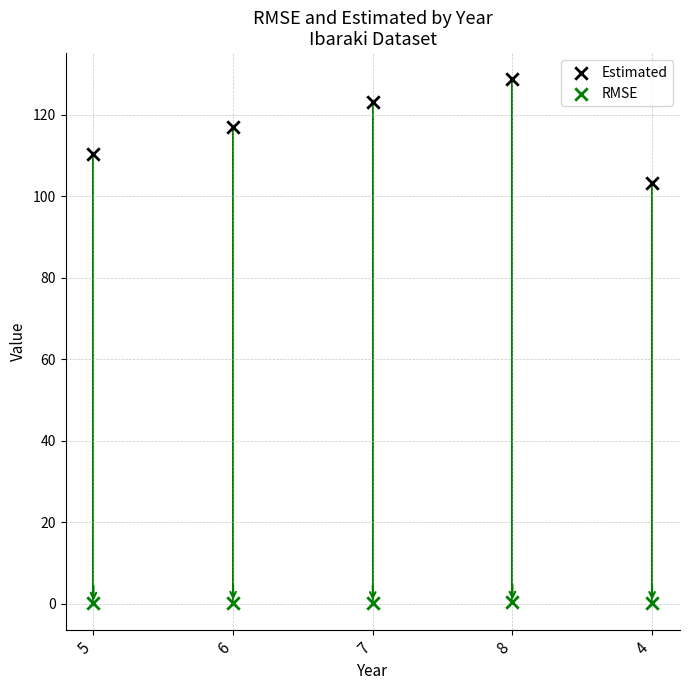

What are all the series names shown in the legend?

Estimated, RMSE